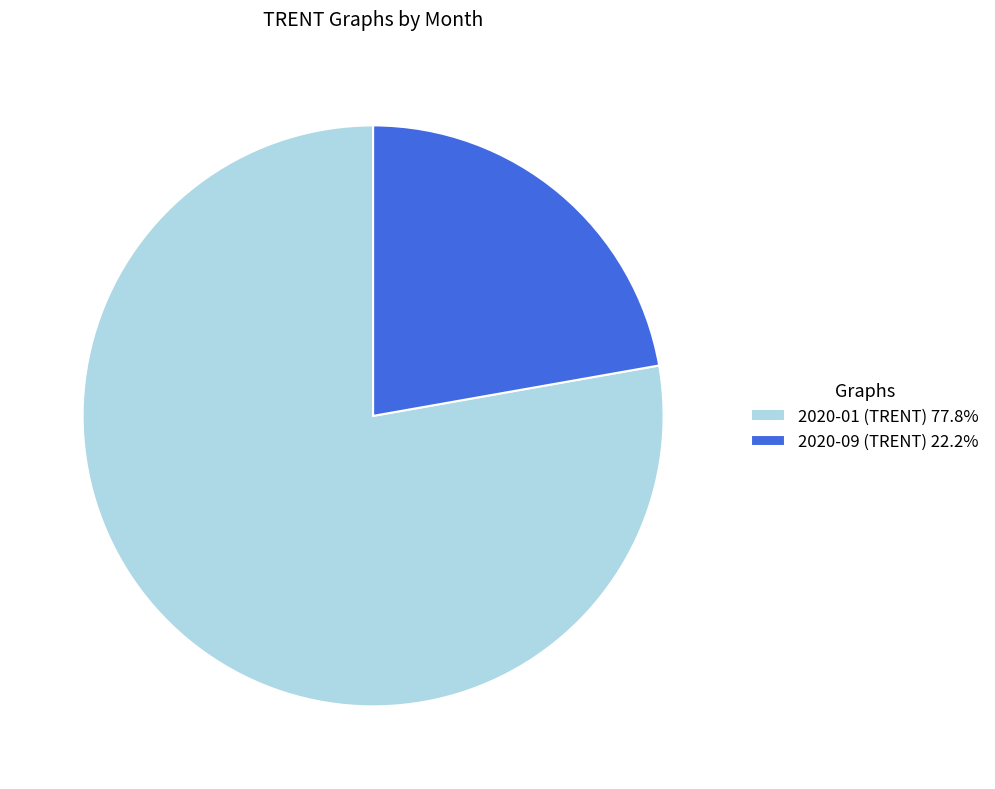

Is the sum of 2020-01 (TRENT) and 2020-09 (TRENT) greater than half?

Yes